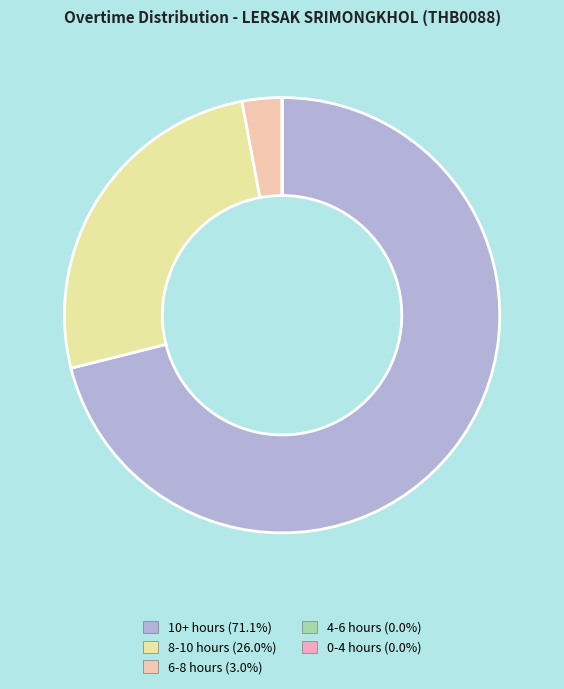

How many segments does this pie chart have?

5